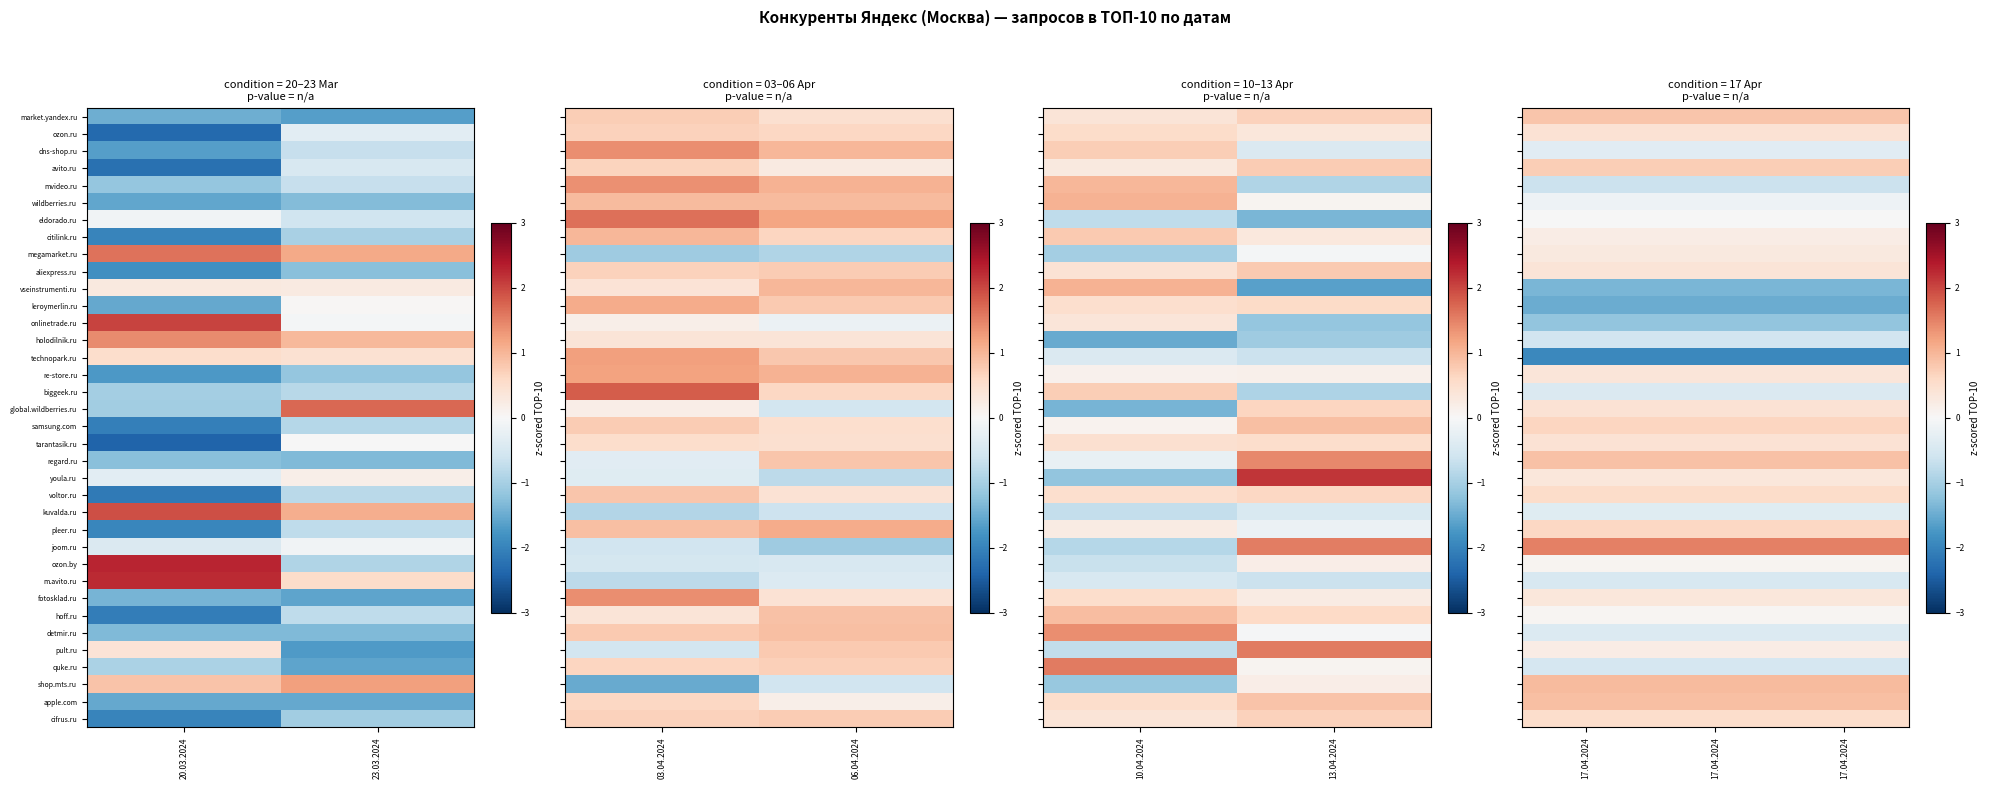

True or false: onlinetrade.ru has a value of -1.8 at 17.04.2024.

False